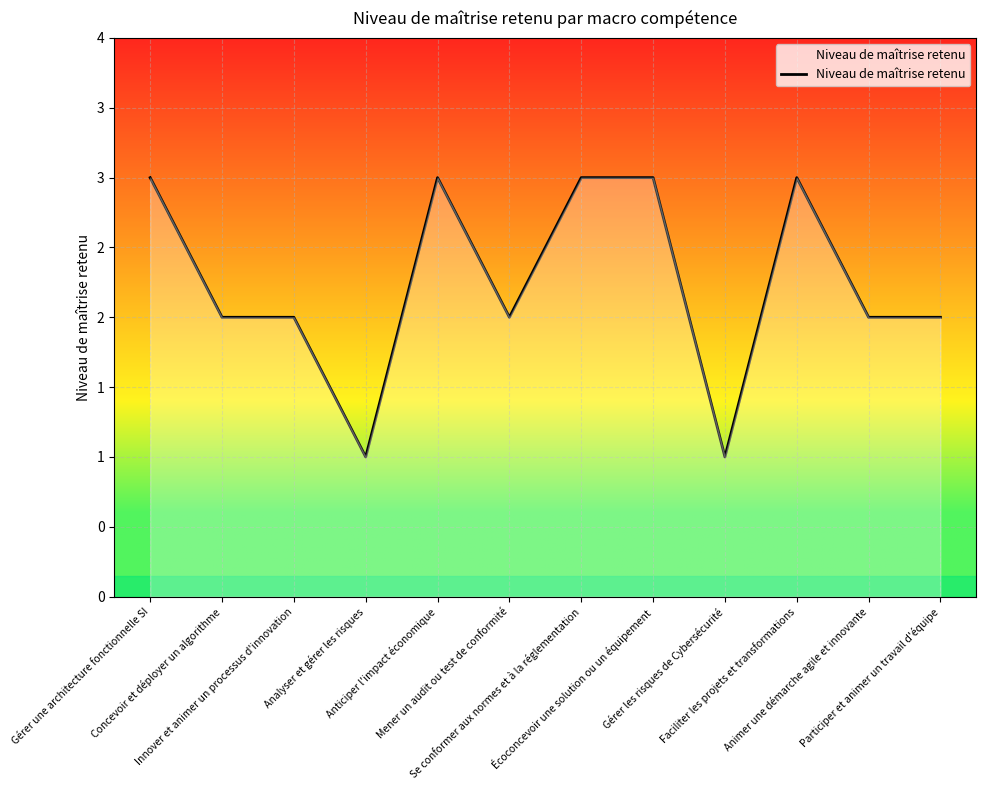

List the labels in order of value, largest first.

Gérer une architecture fonctionnelle SI, Anticiper l'impact économique, Se conformer aux normes et à la réglementation, Écoconcevoir une solution ou un équipement, Faciliter les projets et transformations, Concevoir et déployer un algorithme, Innover et animer un processus d'innovation, Mener un audit ou test de conformité, Animer une démarche agile et innovante, Participer et animer un travail d'équipe, Analyser et gérer les risques, Gérer les risques de Cybersécurité